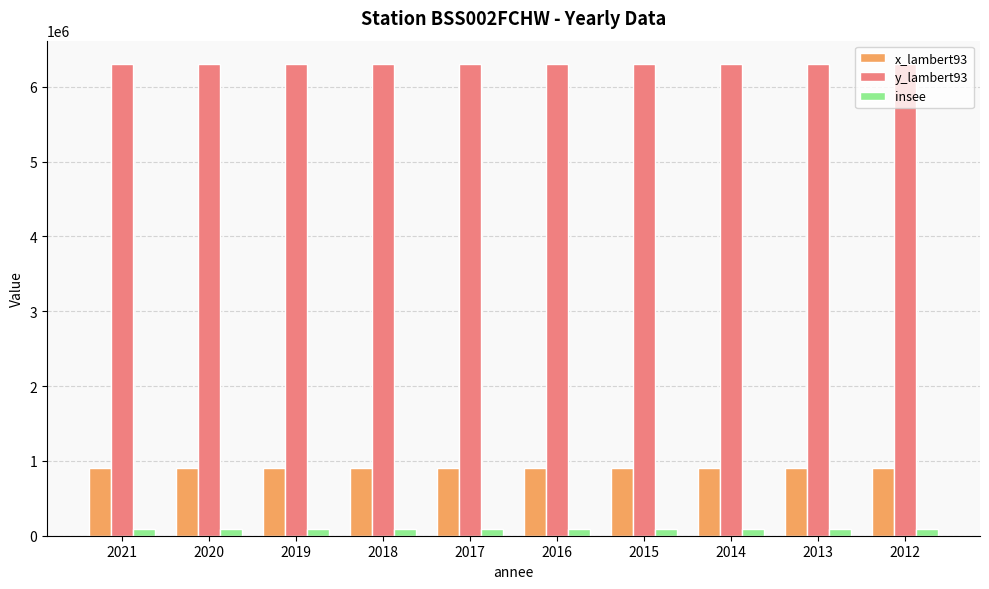

At 2012, list the series in order from smallest to largest.

insee, x_lambert93, y_lambert93